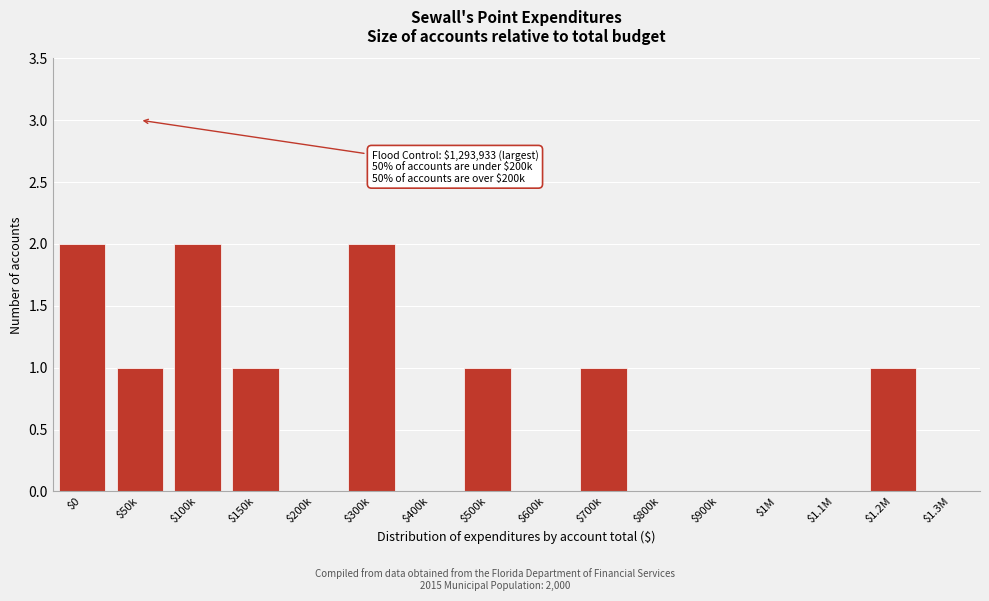

What is the sum of all values?

11